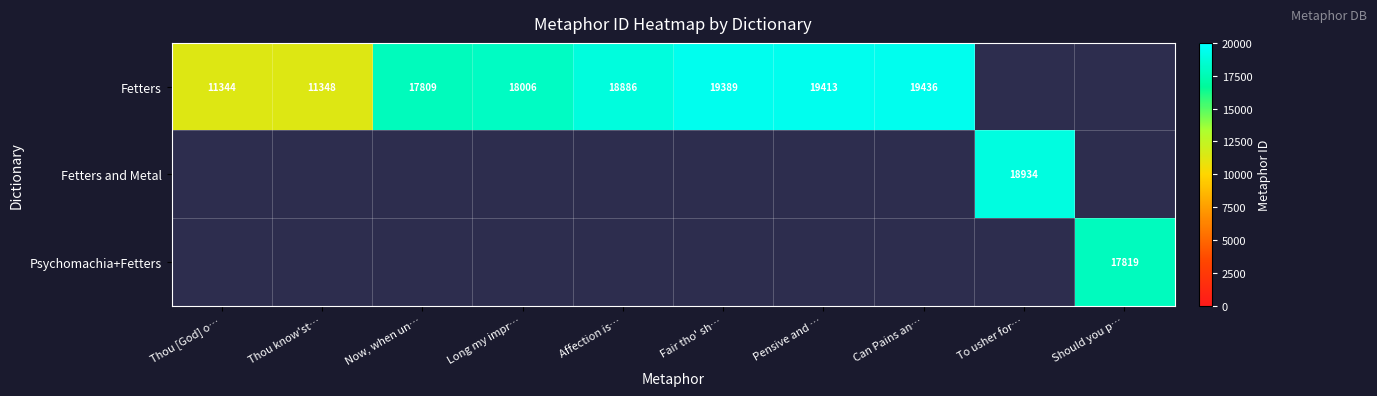

The Fetters series shows 11344 at Thou [God] o…. True or false?

True